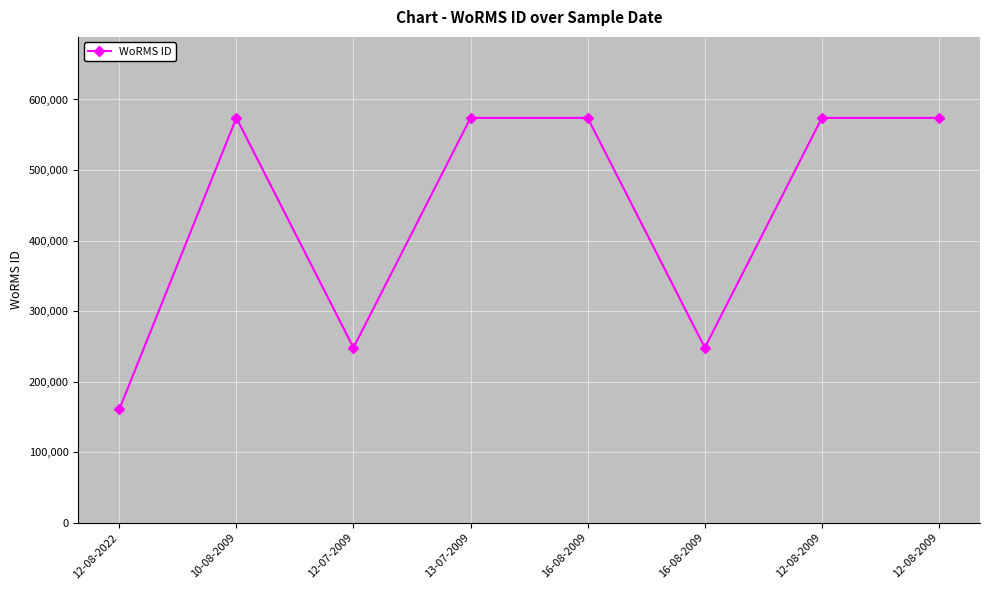

What is the difference between the maximum and minimum values?

413333